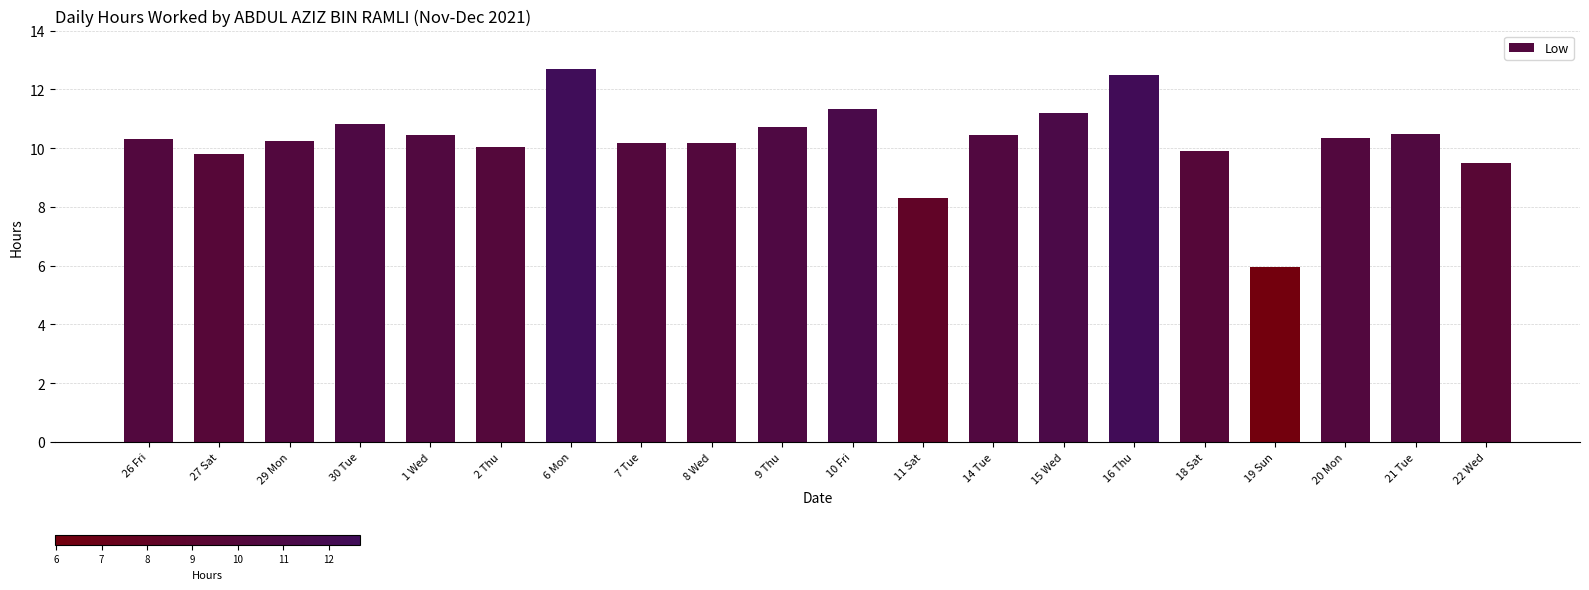

At which label does the data first exceed 10?

26 Fri